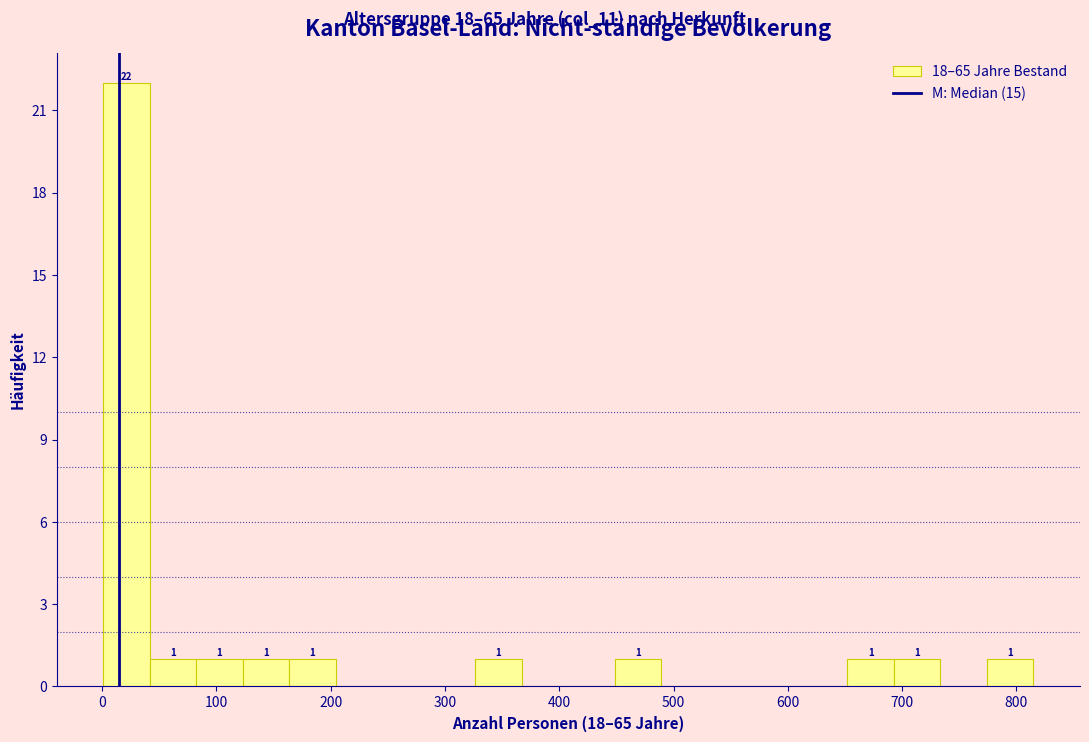

Which range on the x-axis has the tallest bar?

0 to 40